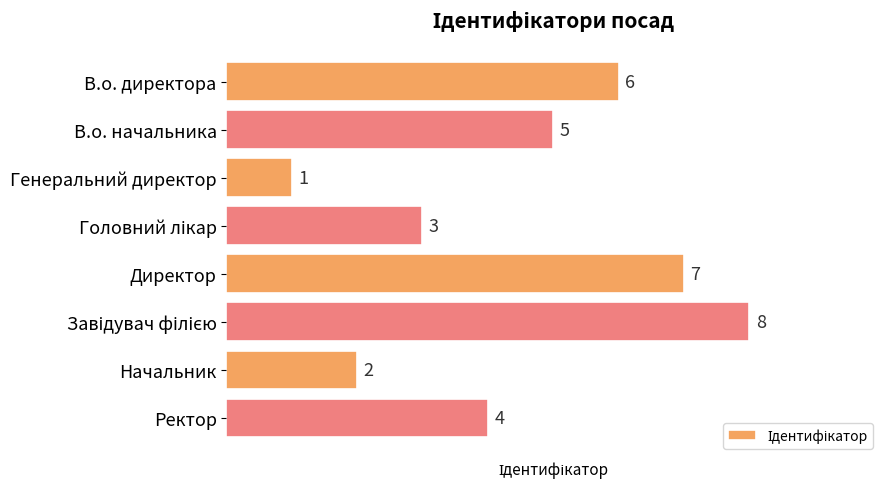

Which has a higher value, Начальник or Генеральний директор?

Начальник